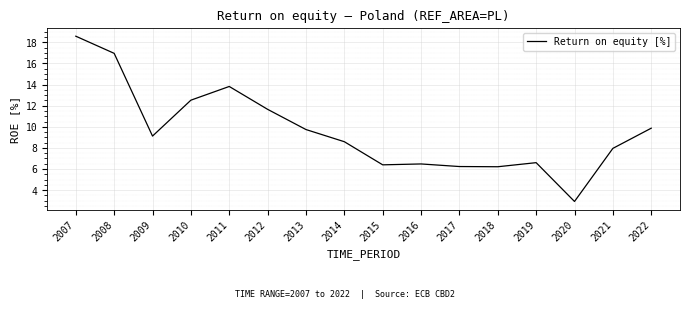

Reading left to right, what are all the values shown in this chart?

2007=18.6	2008=17.0	2009=9.1	2010=12.5	2011=13.8	2012=11.7	2013=9.7	2014=8.6	2015=6.4	2016=6.5	2017=6.2	2018=6.2	2019=6.6	2020=2.9	2021=8.0	2022=9.9